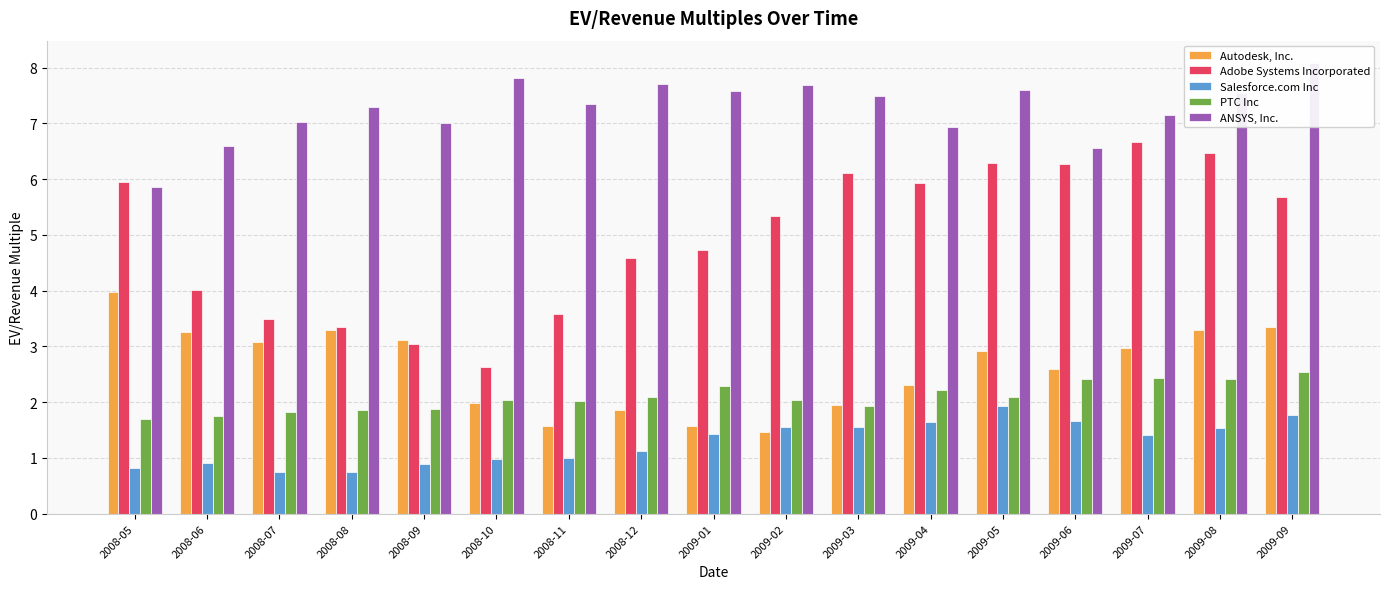

What is the average value of the Adobe Systems Incorporated series?

4.9